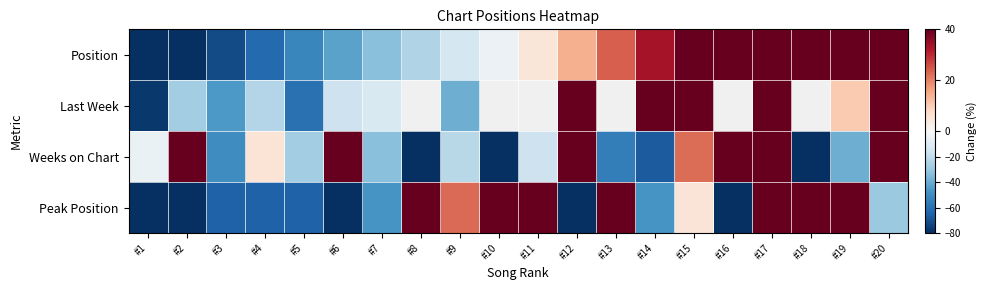

What is the difference between the highest and lowest values at #3?

25.5